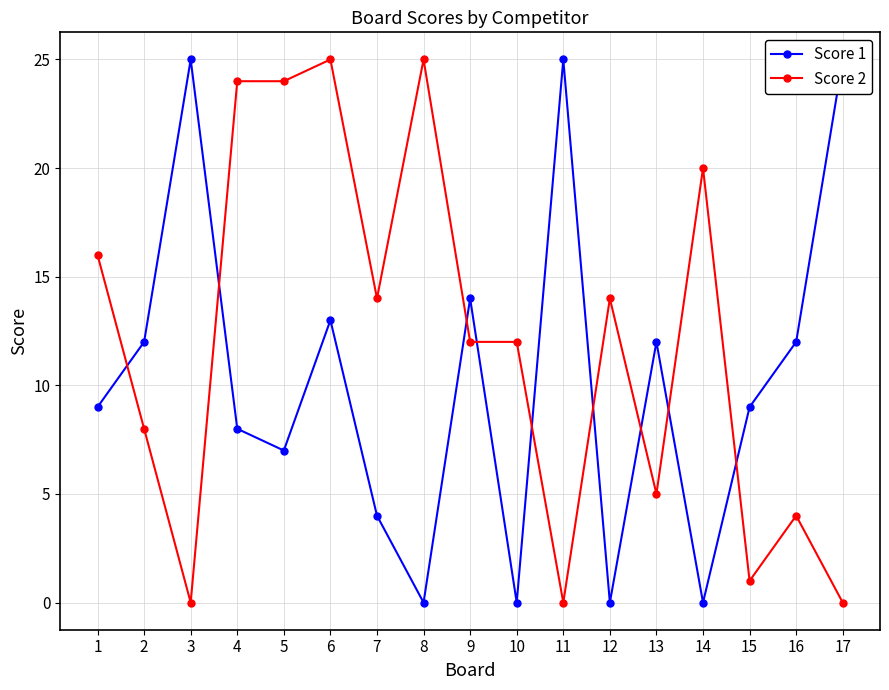

What is the sum of the Score 2 values at 9 and 6?

37